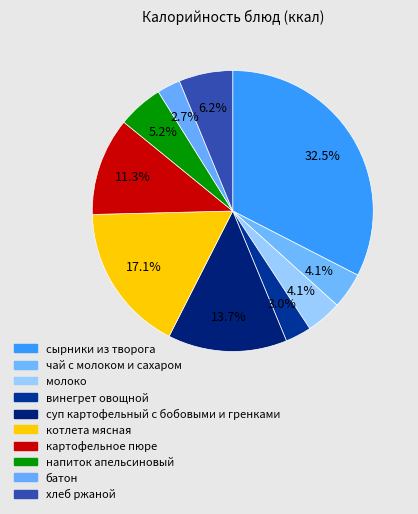

Which slice is the smallest?

батон